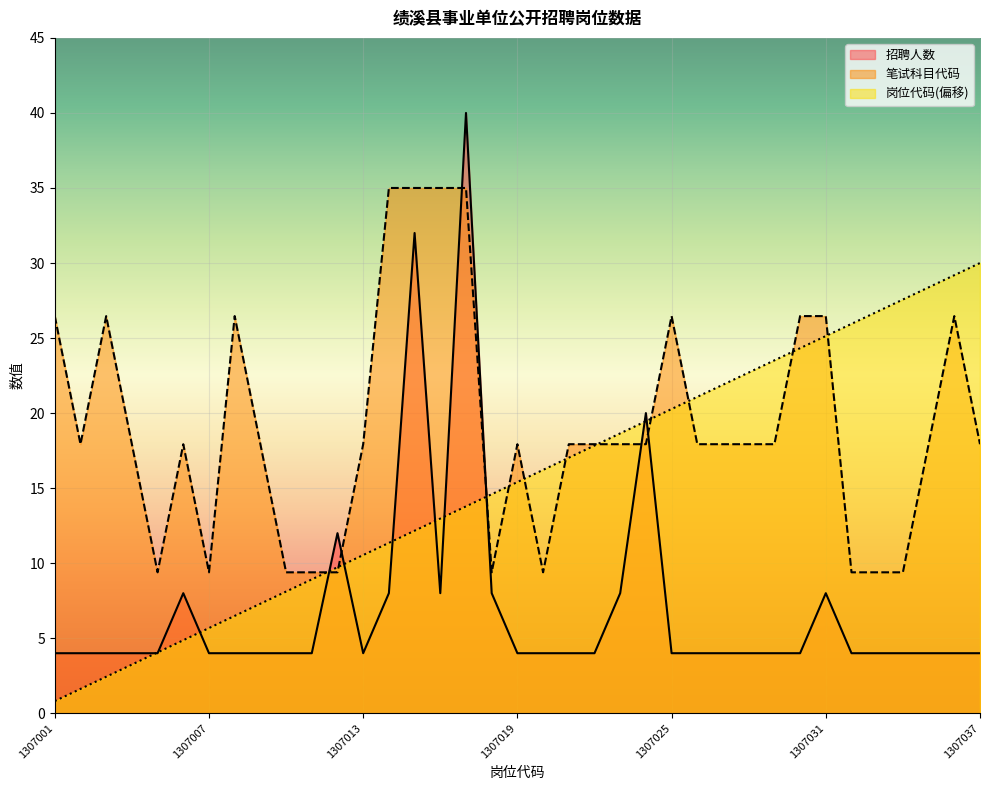

Which series has the largest range (max minus min)?

招聘人数